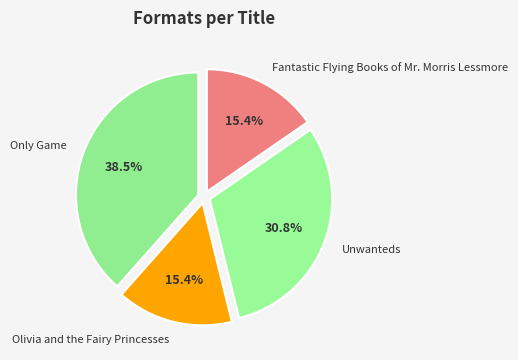

What is the ratio of the value at Olivia and the Fairy Princesses to the value at Fantastic Flying Books of Mr. Morris Lessmore?

1.0